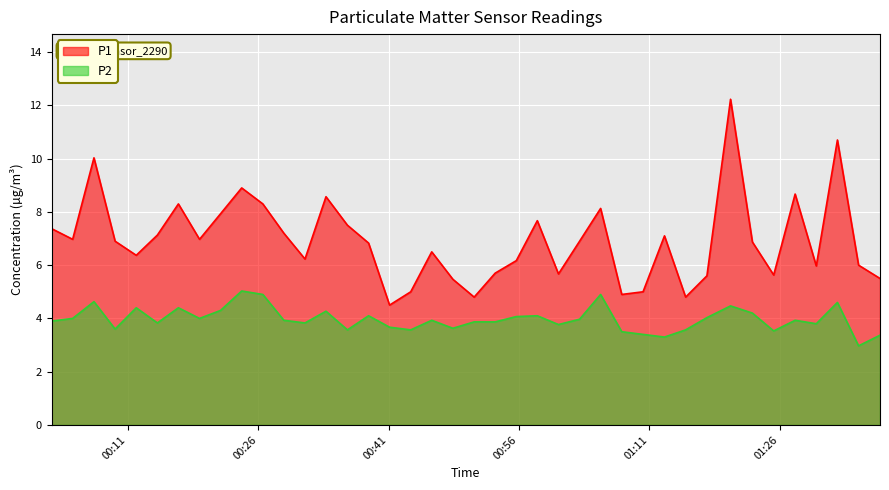

What is the minimum value shown in the chart?

3.0